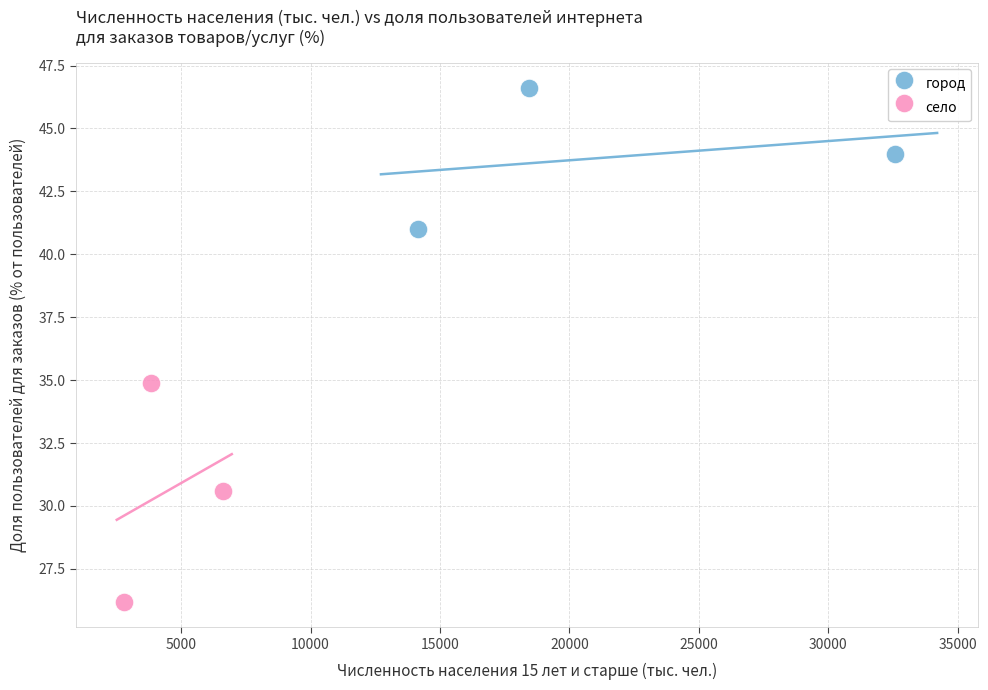

Which series has the largest Y range (max minus min)?

село